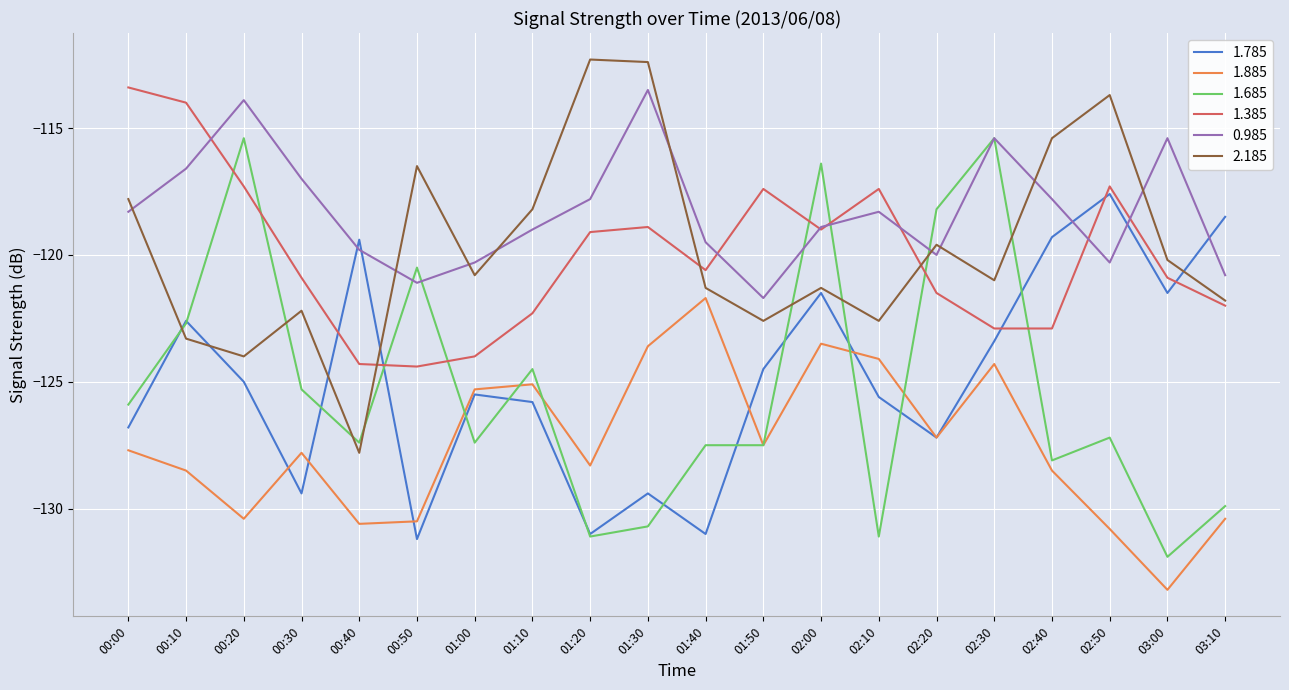

What is the difference between the maximum and minimum values in the 1.785 series?

13.6